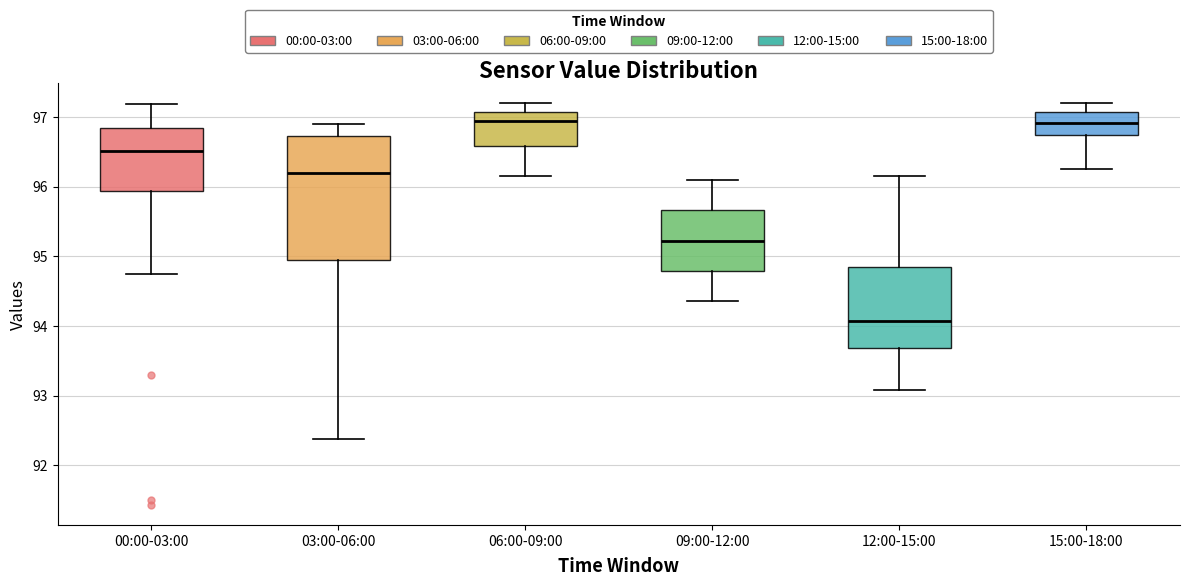

Reading left to right, read every box against the y-axis: the position of its median line, the range the box covers, and the ends of its whiskers. The values are not printed on the chart, so give them approximately, as read against the axis.

00:00-03:00: median 96.5, box 95.9 to 96.8, whiskers 94.7 to 97.2
03:00-06:00: median 96.2, box 95.0 to 96.7, whiskers 92.4 to 96.9
06:00-09:00: median 96.9, box 96.6 to 97.1, whiskers 96.2 to 97.2
09:00-12:00: median 95.2, box 94.8 to 95.7, whiskers 94.4 to 96.1
12:00-15:00: median 94.1, box 93.7 to 94.9, whiskers 93.1 to 96.2
15:00-18:00: median 96.9, box 96.7 to 97.1, whiskers 96.3 to 97.2